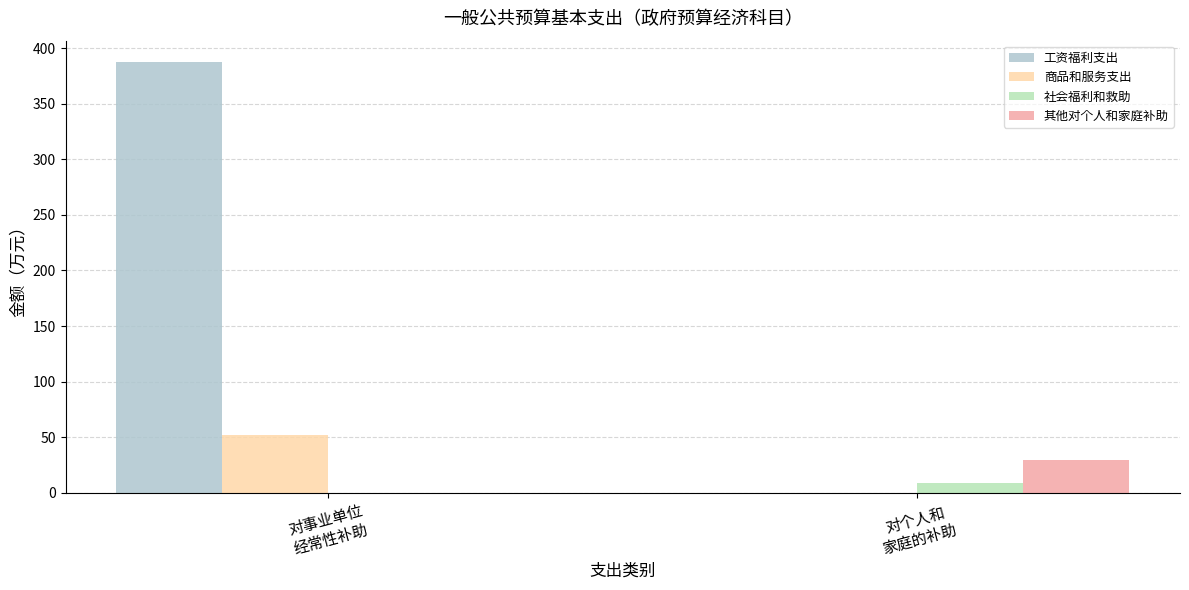

Where is 其他对个人和家庭补助 nearest to the value 14?

对事业单位
经常性补助